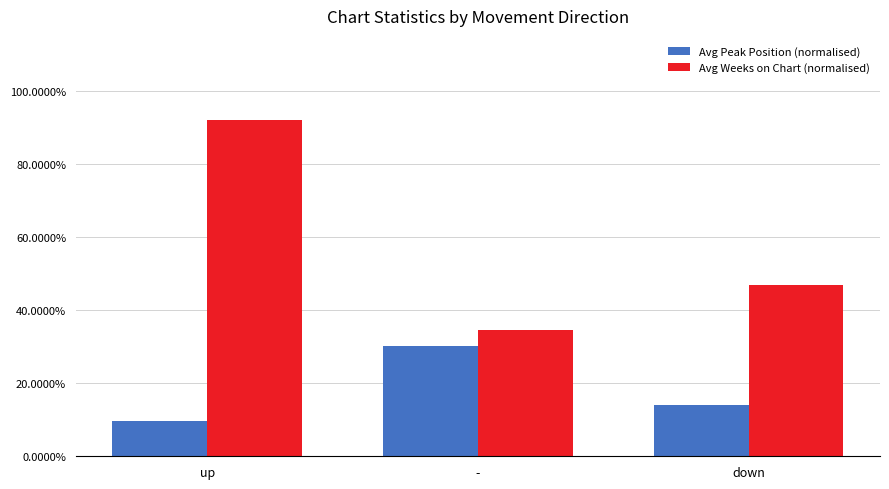

What position from the left is down?

3